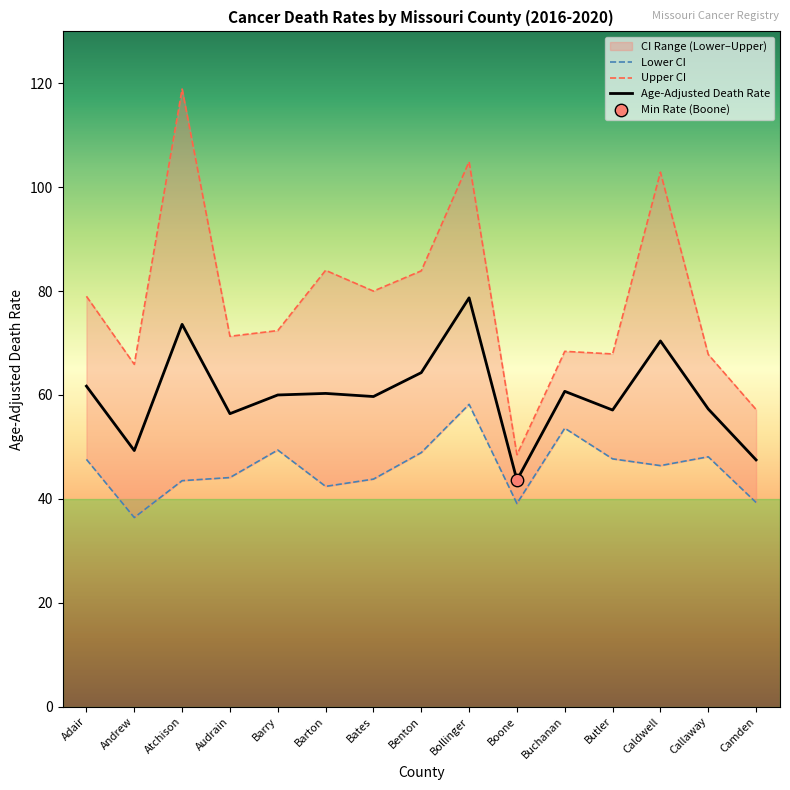

Is the value of Age-Adjusted Death Rate at Atchison greater than the value of Lower CI at Caldwell?

Yes